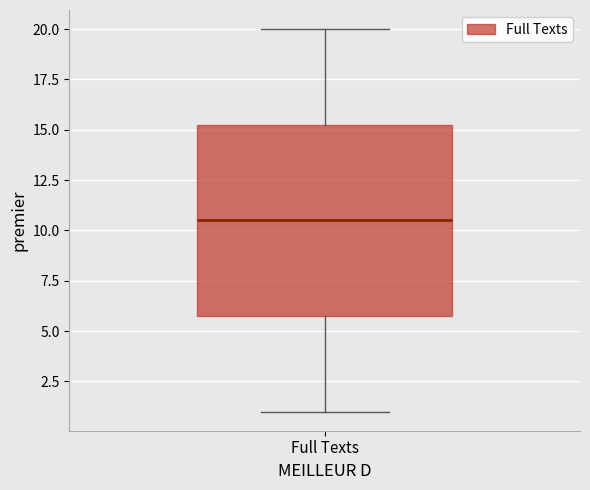

Transcribe this box plot: give where the median line is, the range the box spans, and where the two whiskers end, as read against the y-axis. The values are not printed on the chart, so give them approximately, as read against the axis.

median 10.5, box 6.0 to 15.5, whiskers 1.0 to 20.0